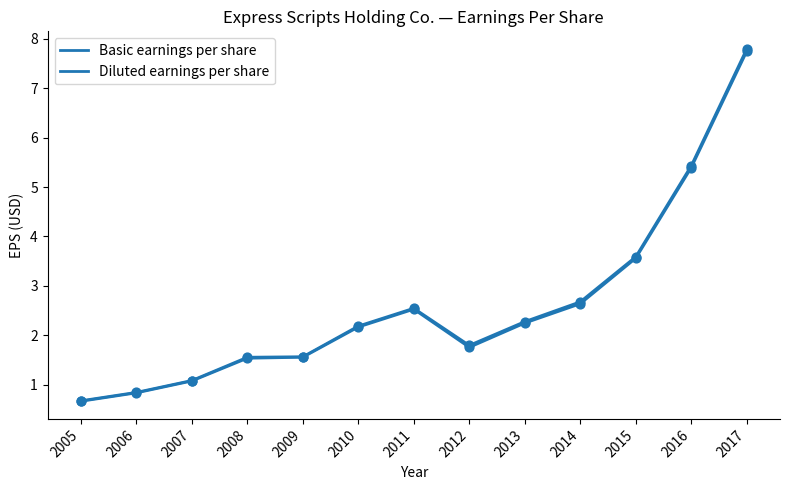

Is this an area chart (filled region under the line)?

No